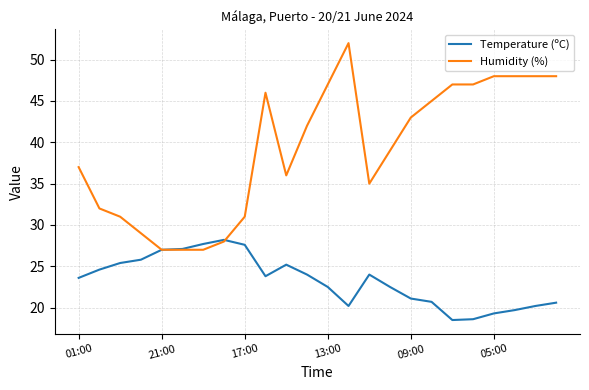

After their last crossing, which series has the higher values: Humidity (%) or Temperature (ºC)?

Humidity (%)